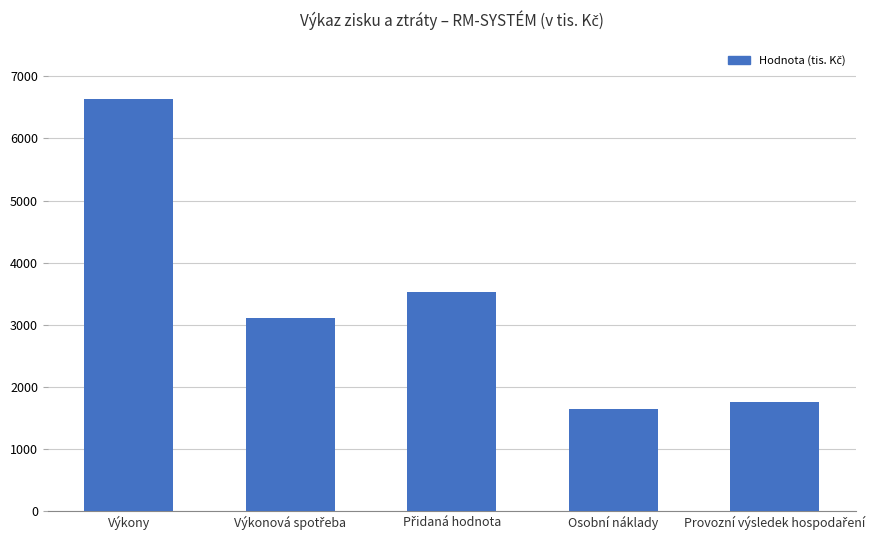

How many bars are there in total?

5